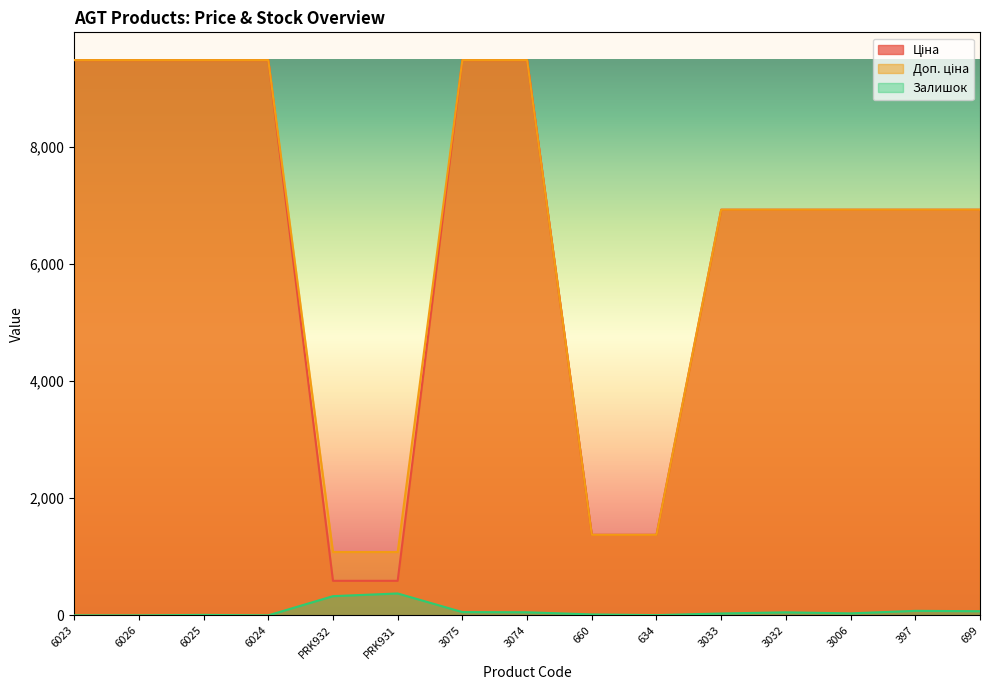

At how many categories does at least one series exceed 704?

15